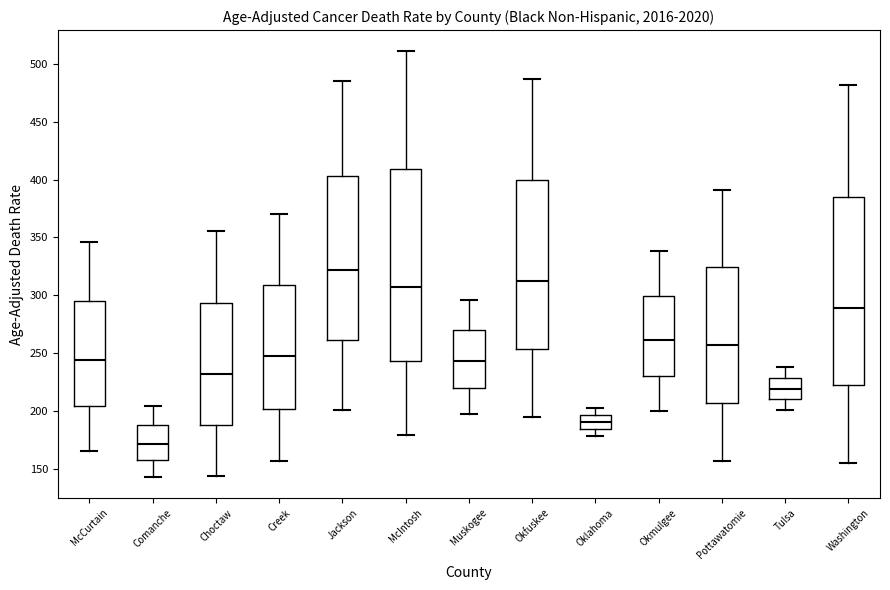

Reading left to right, read every box against the y-axis: the position of its median line, the range the box covers, and the ends of its whiskers. The values are not printed on the chart, so give them approximately, as read against the axis.

McCurtain: median 245, box 205 to 295, whiskers 165 to 345
Comanche: median 170, box 160 to 190, whiskers 145 to 205
Choctaw: median 230, box 190 to 295, whiskers 145 to 355
Creek: median 245, box 200 to 310, whiskers 155 to 370
Jackson: median 320, box 260 to 405, whiskers 200 to 485
McIntosh: median 310, box 245 to 410, whiskers 180 to 510
Muskogee: median 245, box 220 to 270, whiskers 200 to 295
Okfuskee: median 315, box 255 to 400, whiskers 195 to 485
Oklahoma: median 190, box 185 to 195, whiskers 180 to 205
Okmulgee: median 260, box 230 to 300, whiskers 200 to 340
Pottawatomie: median 255, box 205 to 325, whiskers 160 to 390
Tulsa: median 220, box 210 to 230, whiskers 200 to 240
Washington: median 290, box 225 to 385, whiskers 155 to 480